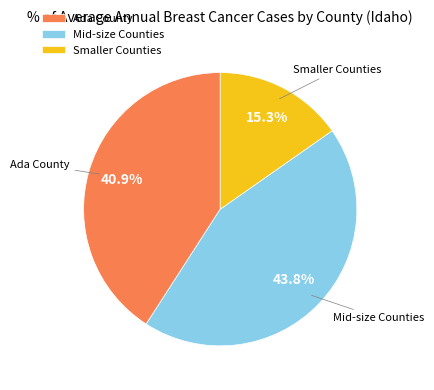

What is the ratio of the value at Ada County to the value at Mid-size Counties?

0.9